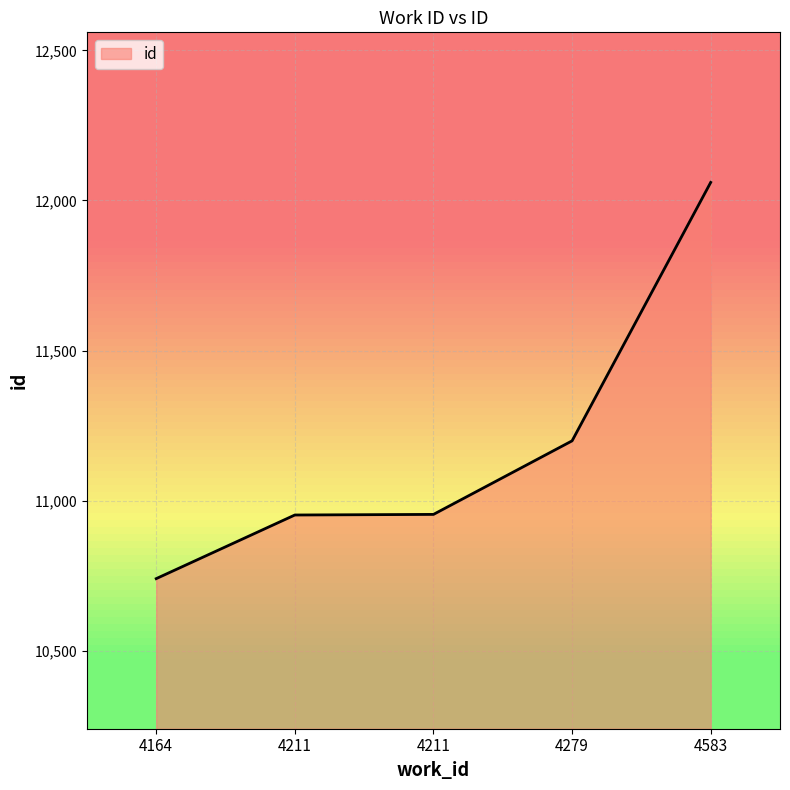

Count the number of categories in the chart.

5